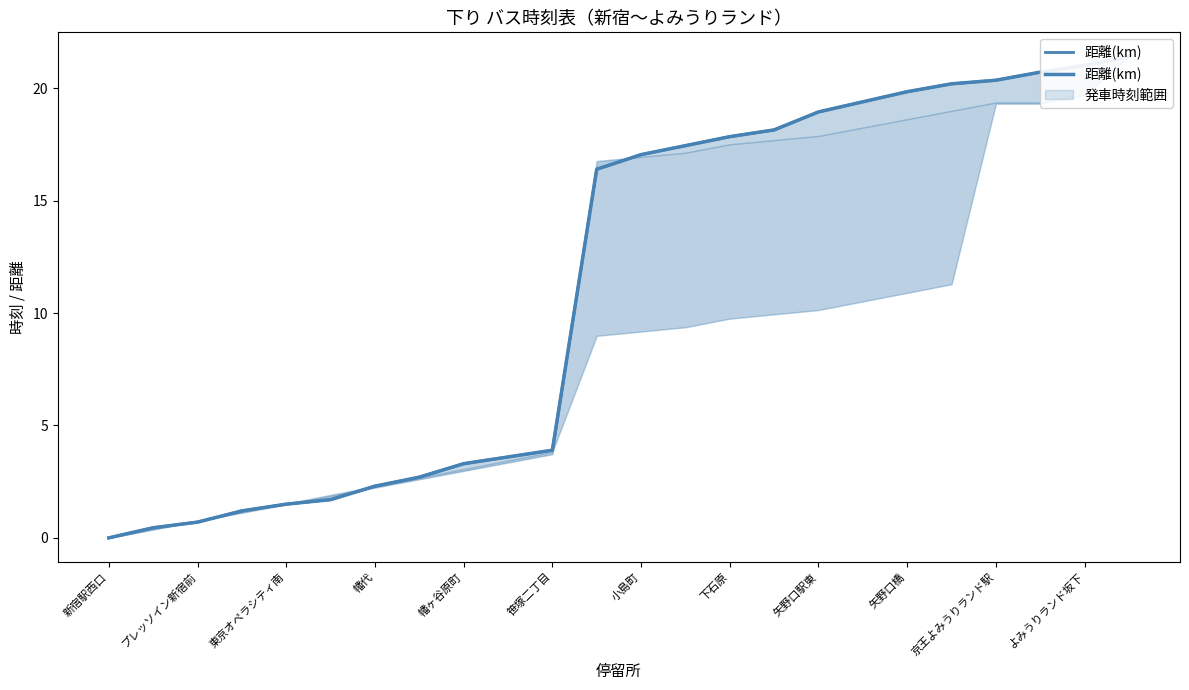

Rank the categories by value from highest to lowest.

23, 22, 21, 20, 19, 18, 17, 16, 15, 14, 13, 12, よみうりランド坂下, 京王よみうりランド駅, 矢野口橋, 矢野口駅東, 下石原, 小島町, 笹塚二丁目, 幡ヶ谷原町, 幡代, 東京オペラシティ南, プレッソイン新宿前, 新宿駅西口